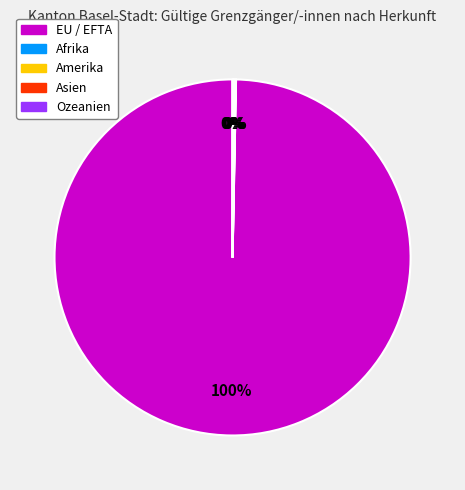

Which slice is the largest?

EU / EFTA